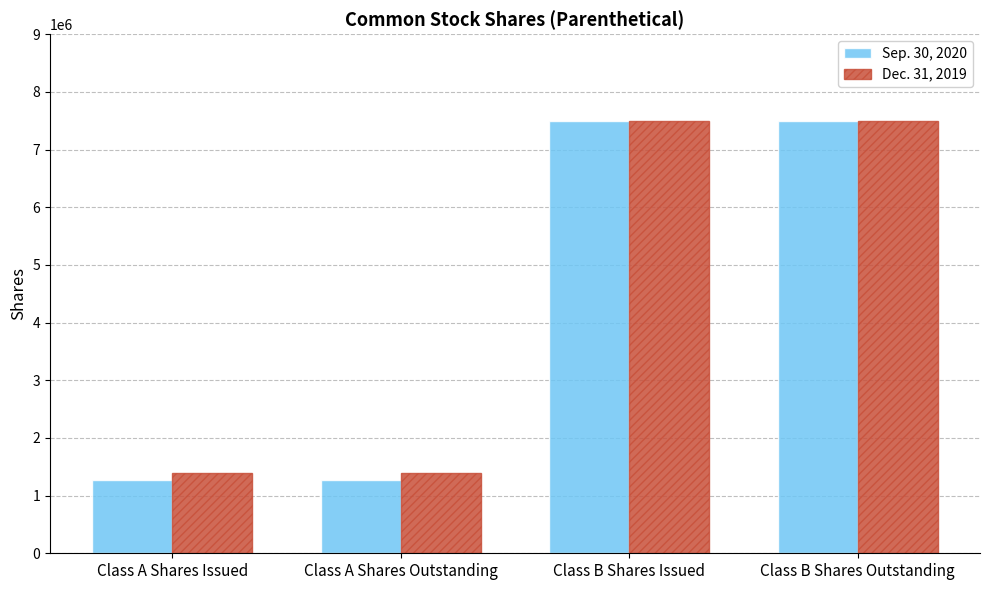

How many values in the Dec. 31, 2019 series are below 7500000?

2